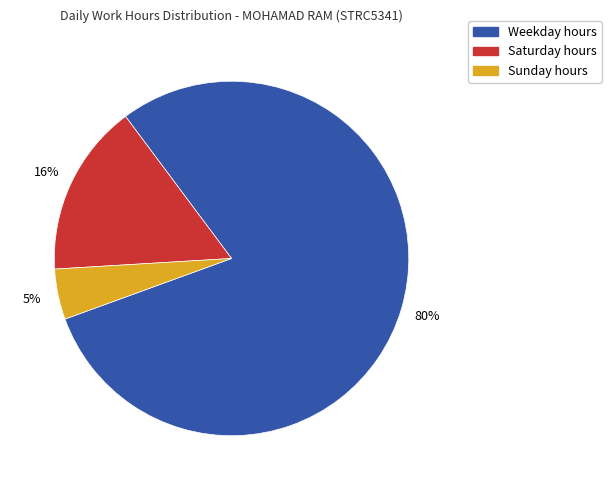

How many slices are in this pie chart?

3